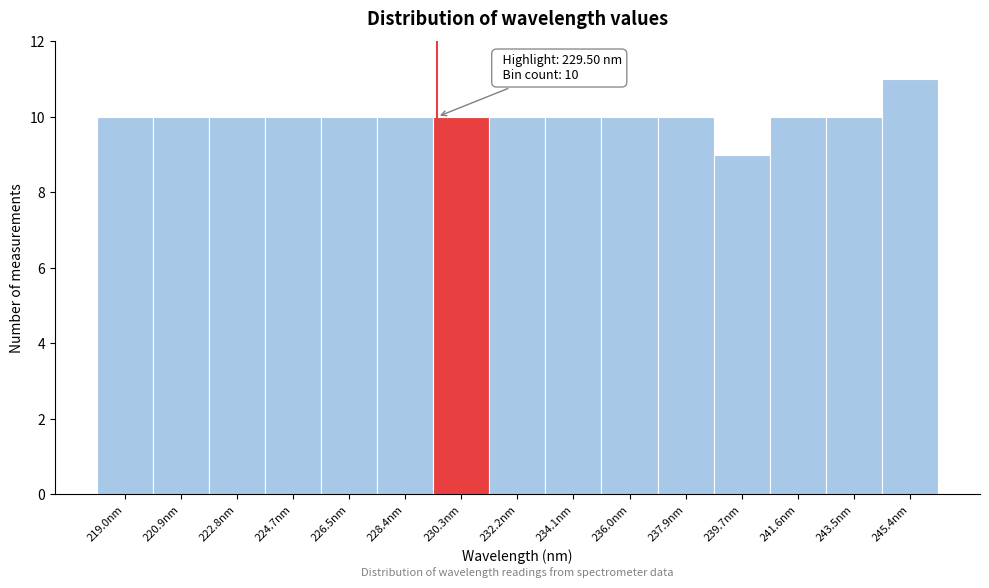

Which range on the x-axis has the tallest bar?

244.4 to 246.4